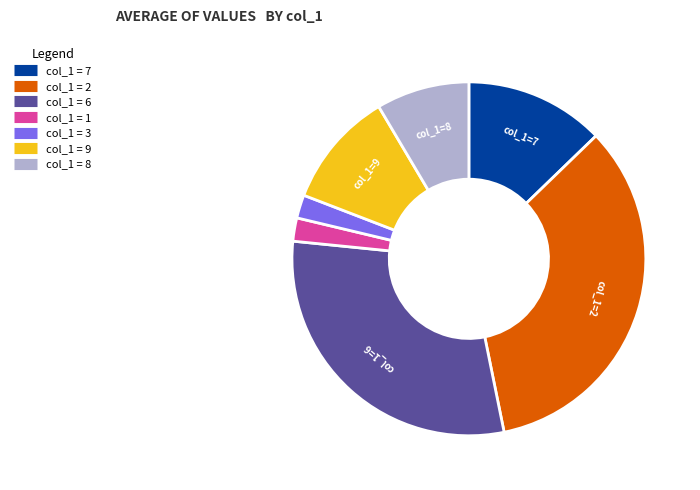

How many segments does this pie chart have?

7